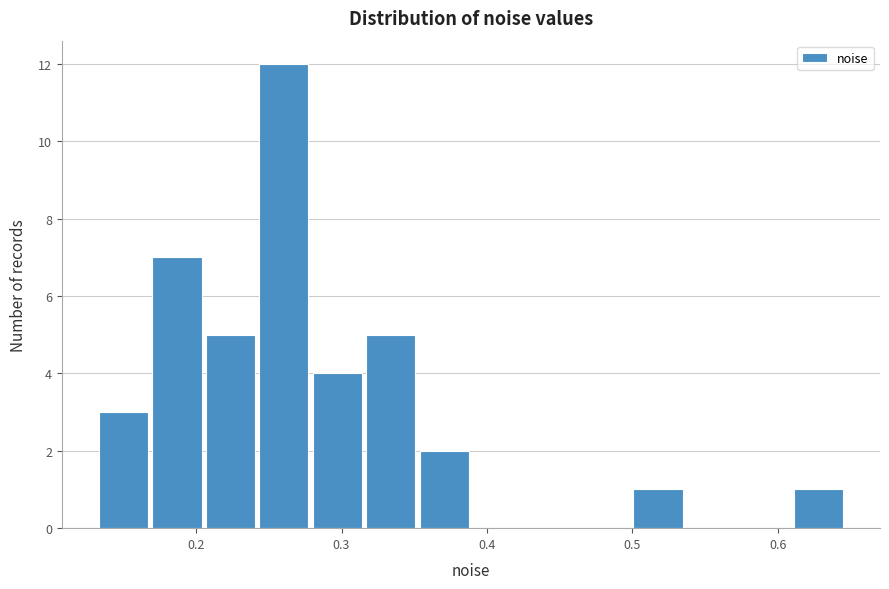

Around what value on the x-axis is the tallest bar? Give the approximate position of its centre, as read against the axis.

0.26